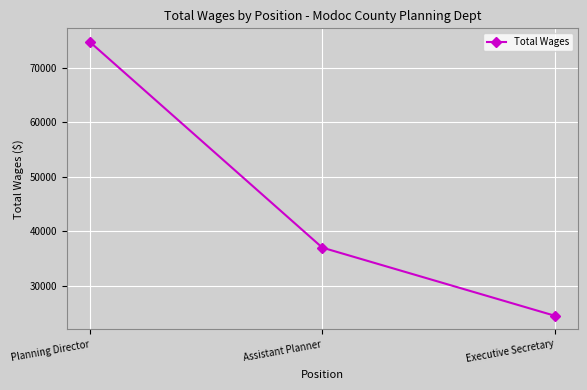

True or false: the data shows 18918 at Planning Director.

False